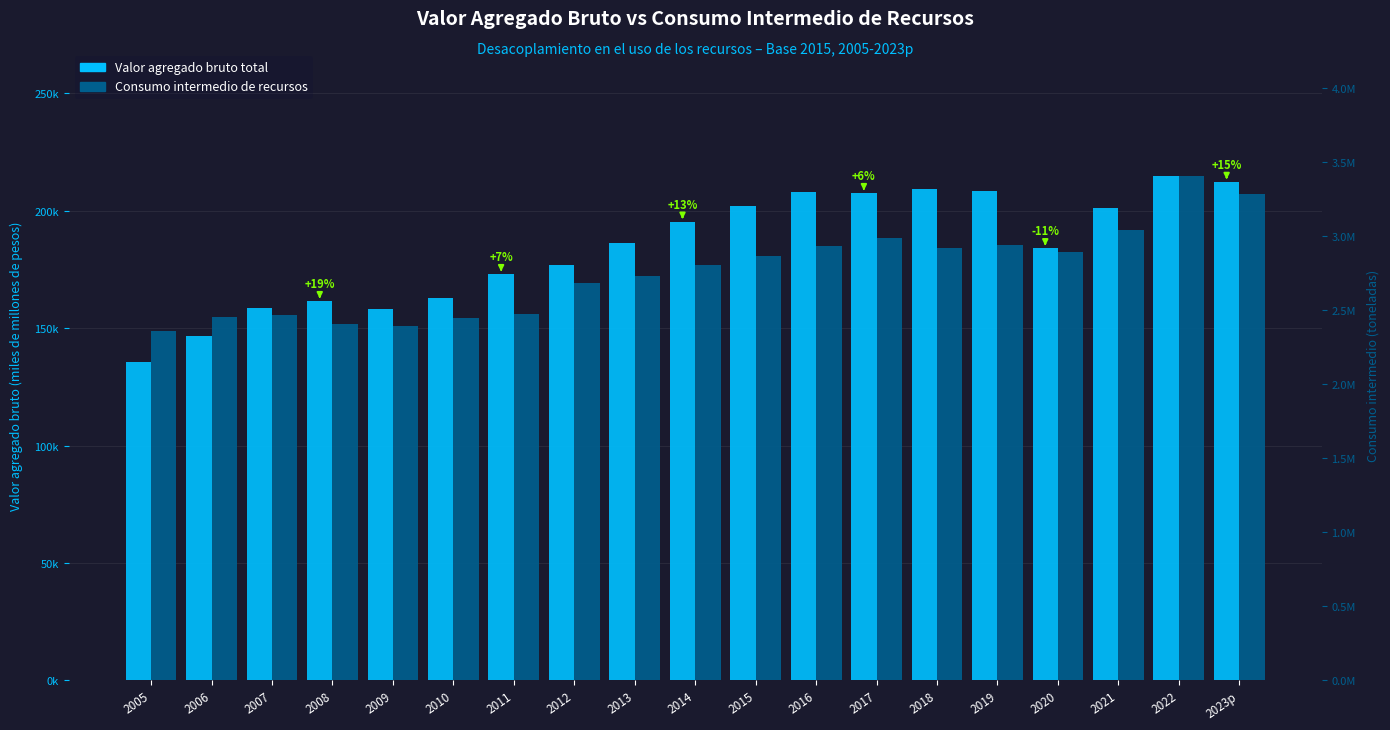

What are all the series names shown in the legend?

Valor agregado bruto total, Consumo intermedio de recursos